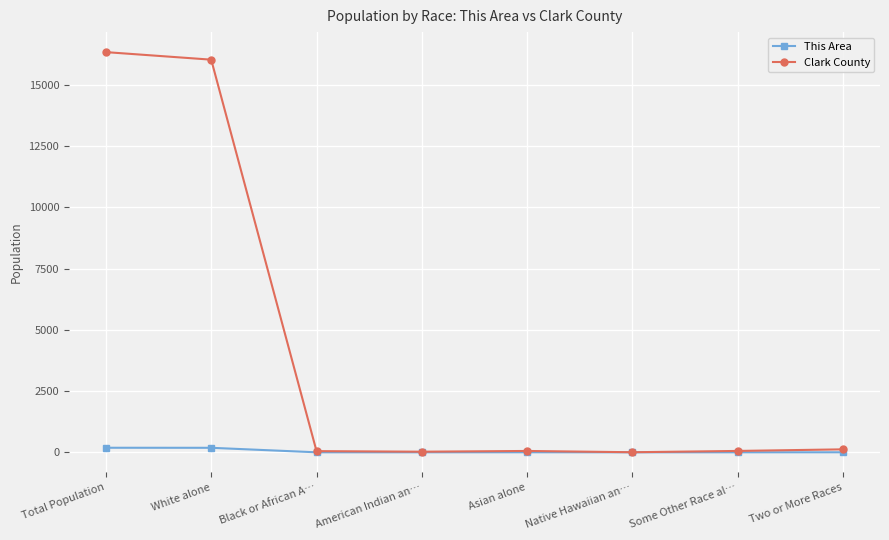

How many lines are shown in the chart?

2